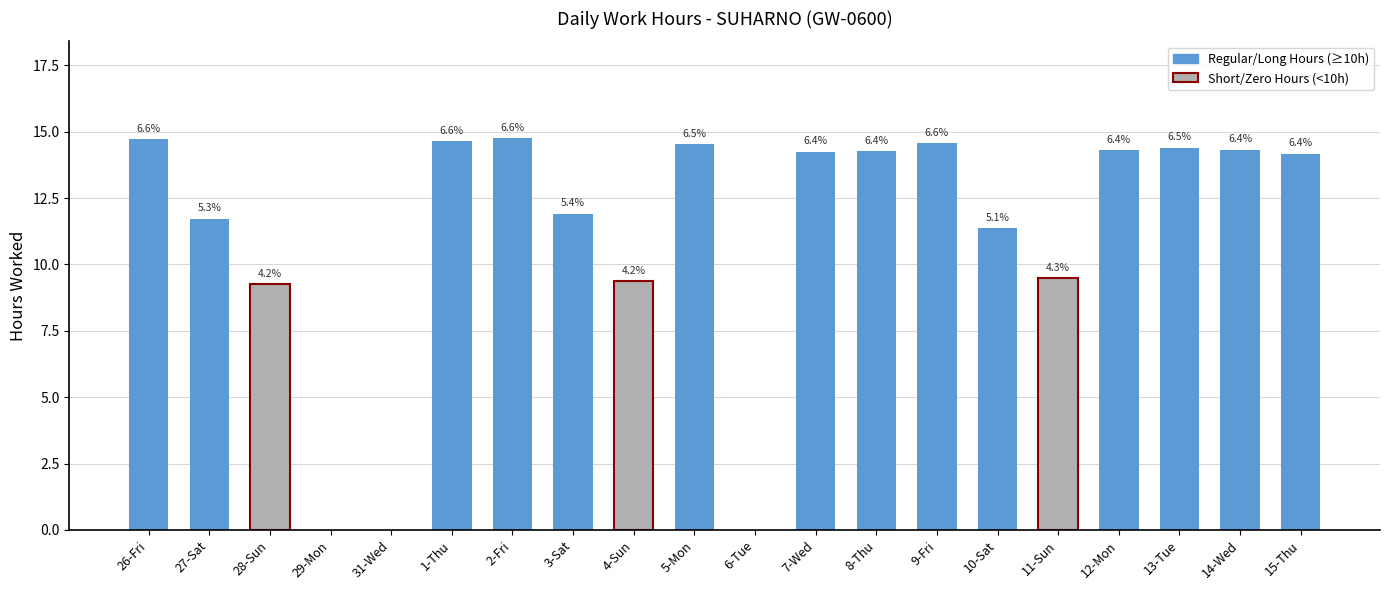

Are the bars grouped side by side (vs. stacked)?

No